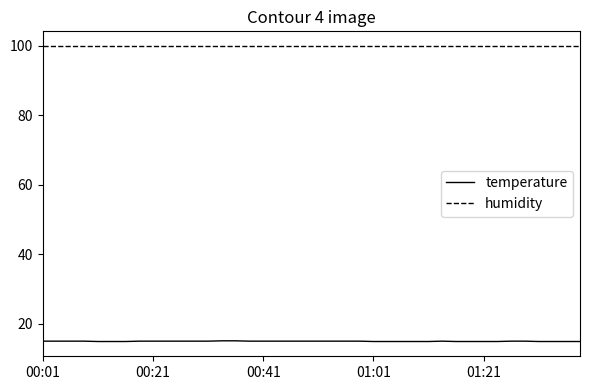

Which series has the widest spread of values?

temperature